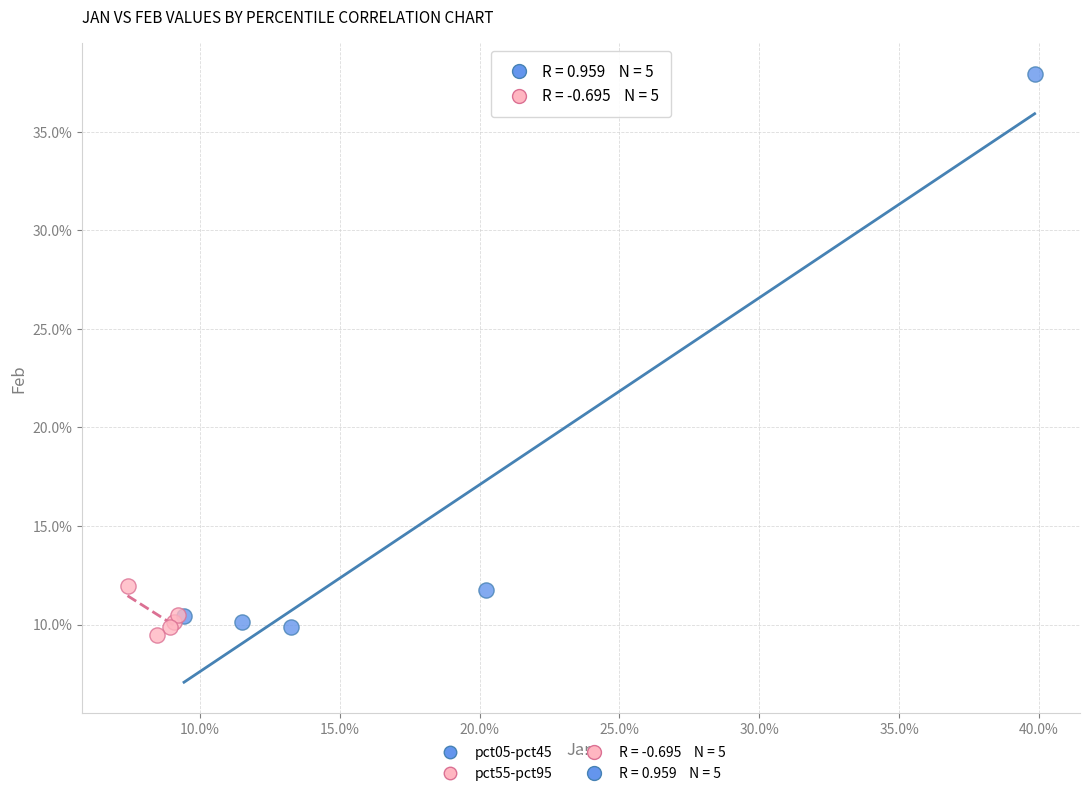

Which series reaches the minimum Y coordinate?

pct55-pct95